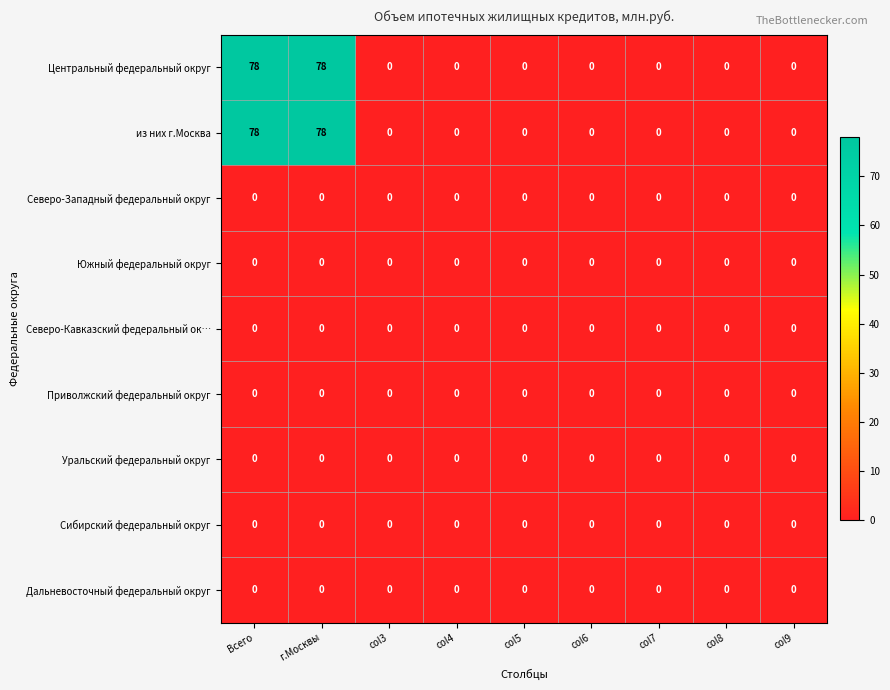

What is the sum of all из них г.Москва values?

156